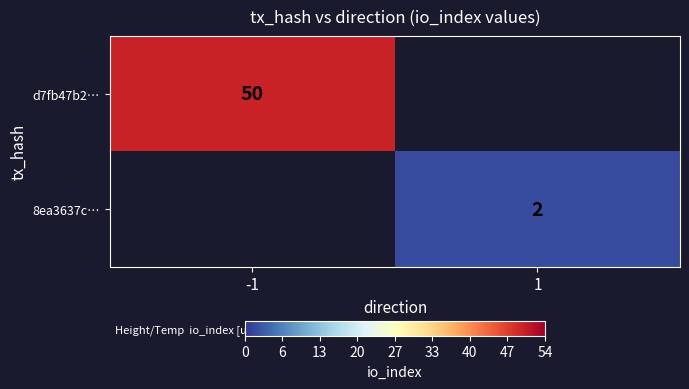

The d7fb47b2… series shows 50 at -1. True or false?

True